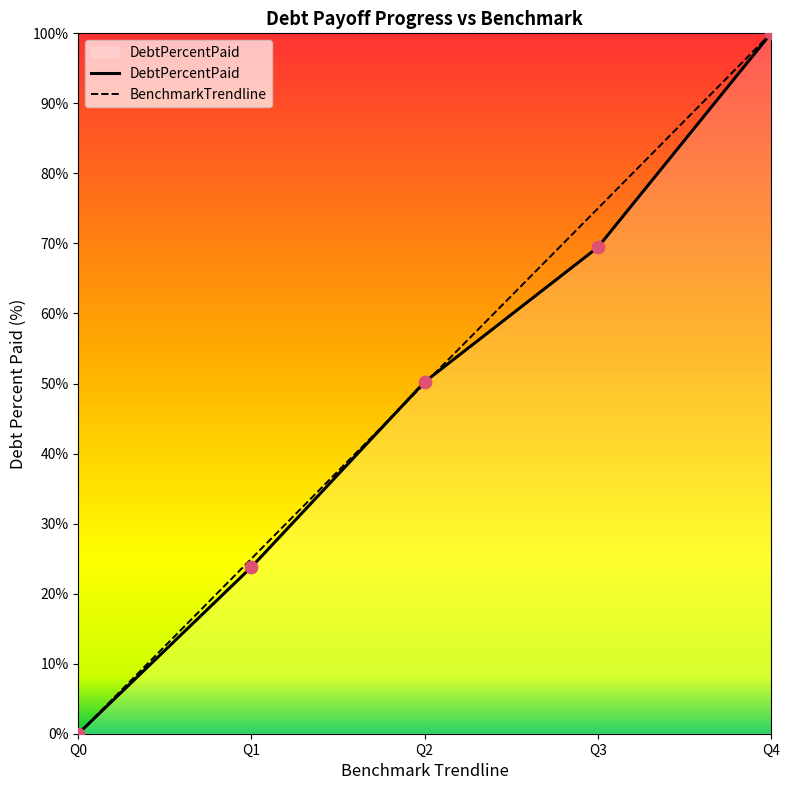

At which category is the sum across all series the highest?

Q4